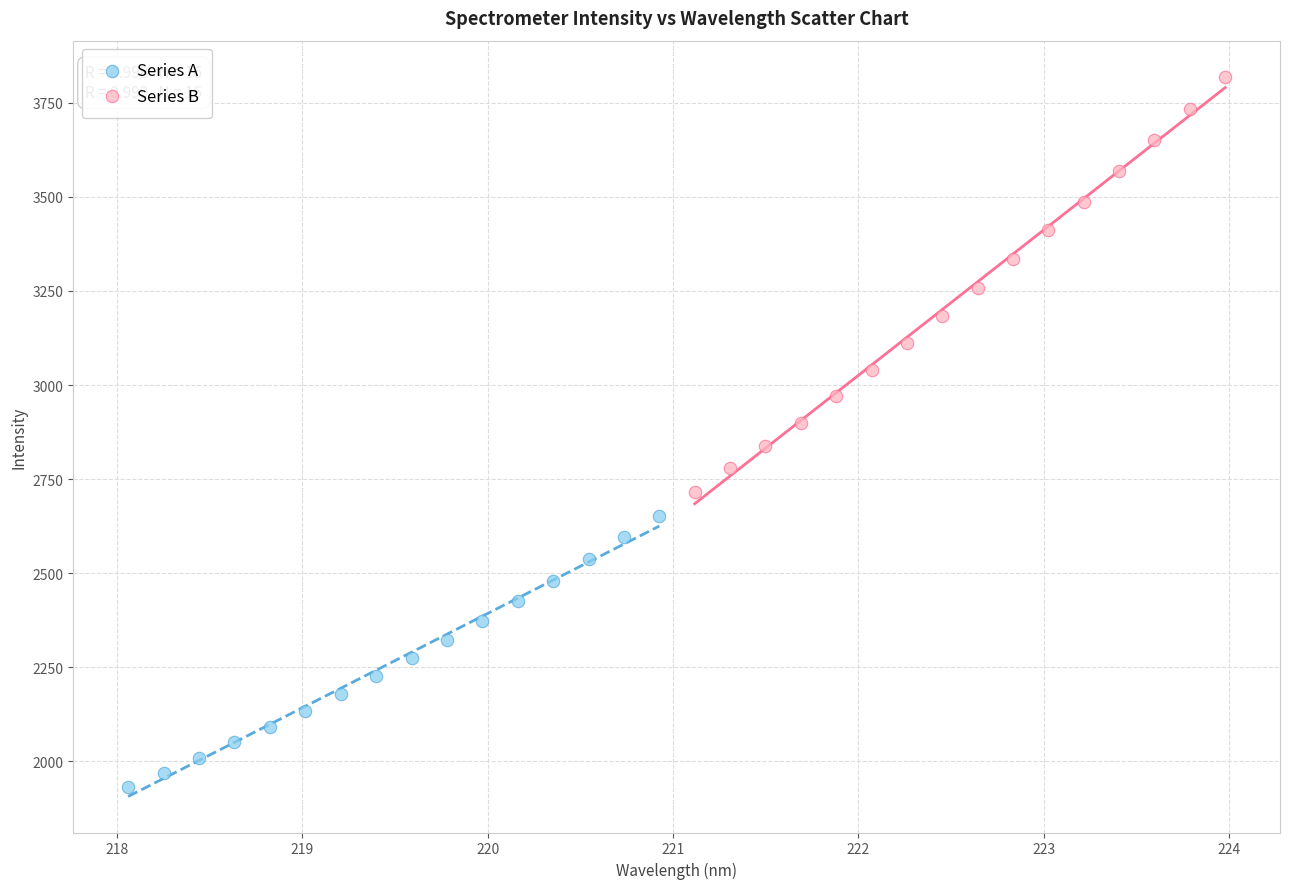

Which series has the largest Y range (max minus min)?

Series B